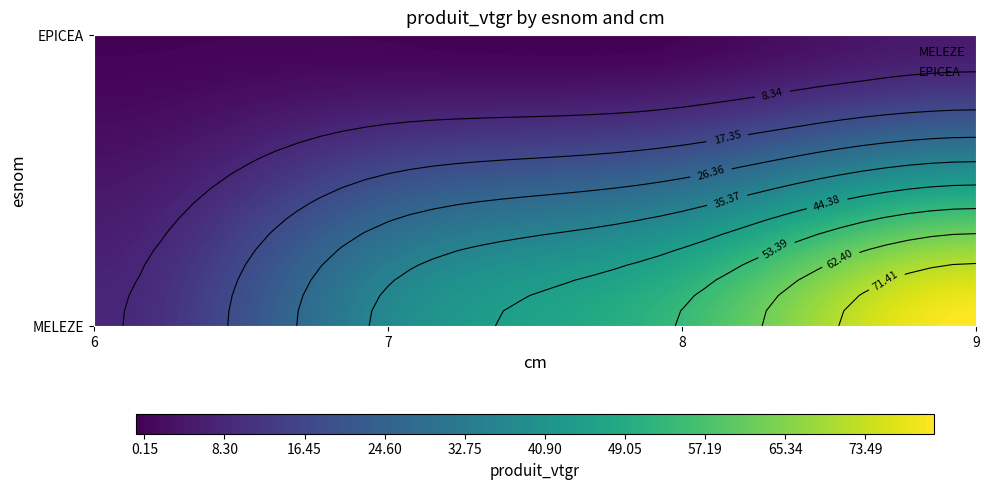

Which series has the largest total across all categories?

MELEZE